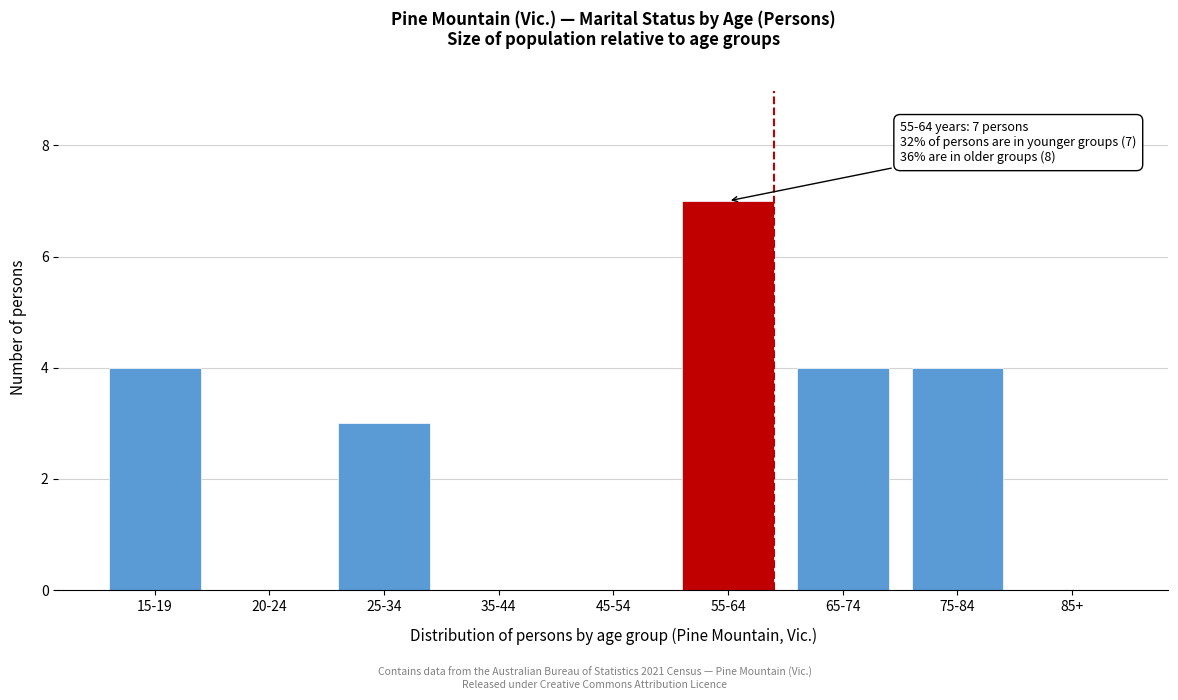

Reading left to right, transcribe all the data shown in this chart.

15-19=4	20-24=0	25-34=3	35-44=0	45-54=0	55-64=7	65-74=4	75-84=4	85+=0